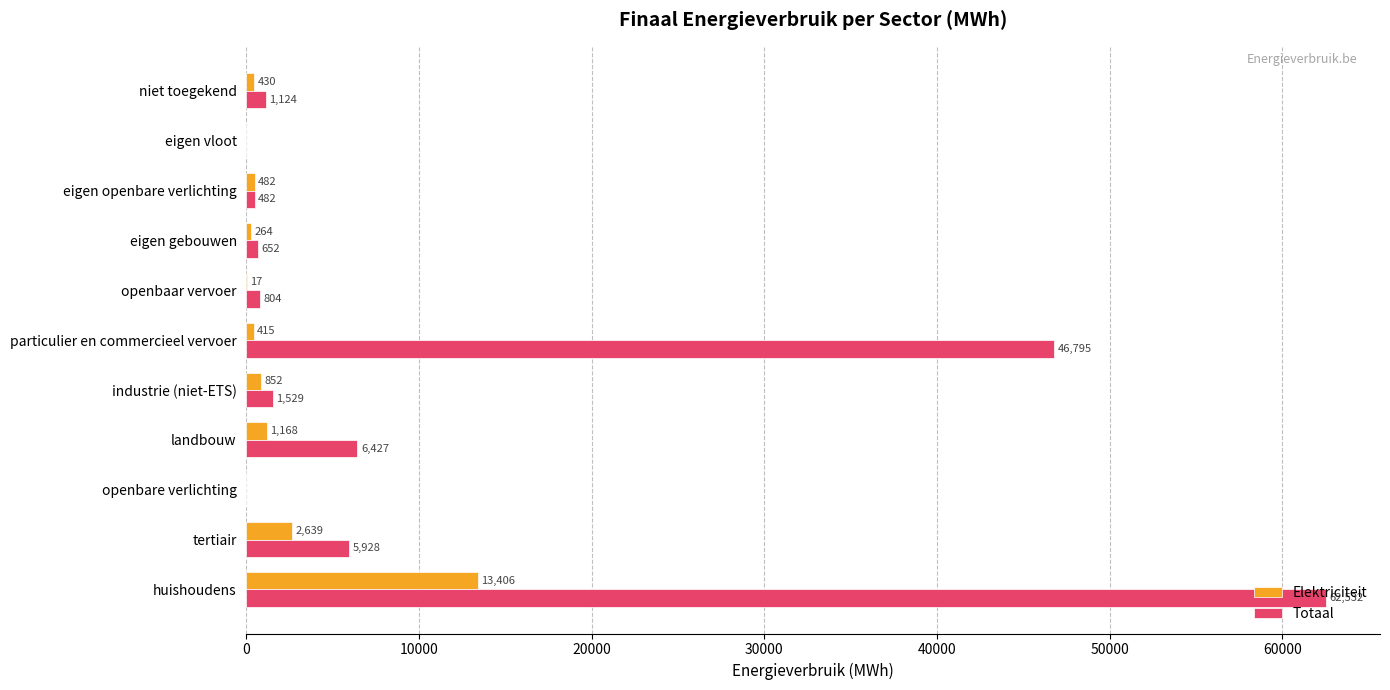

At which category is the sum across all series the highest?

huishoudens